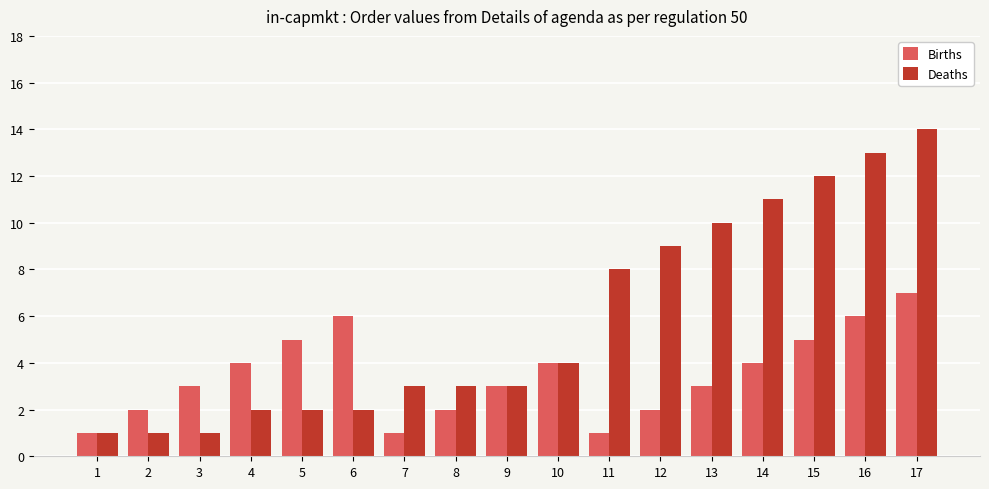

How many data points does each series have?

17